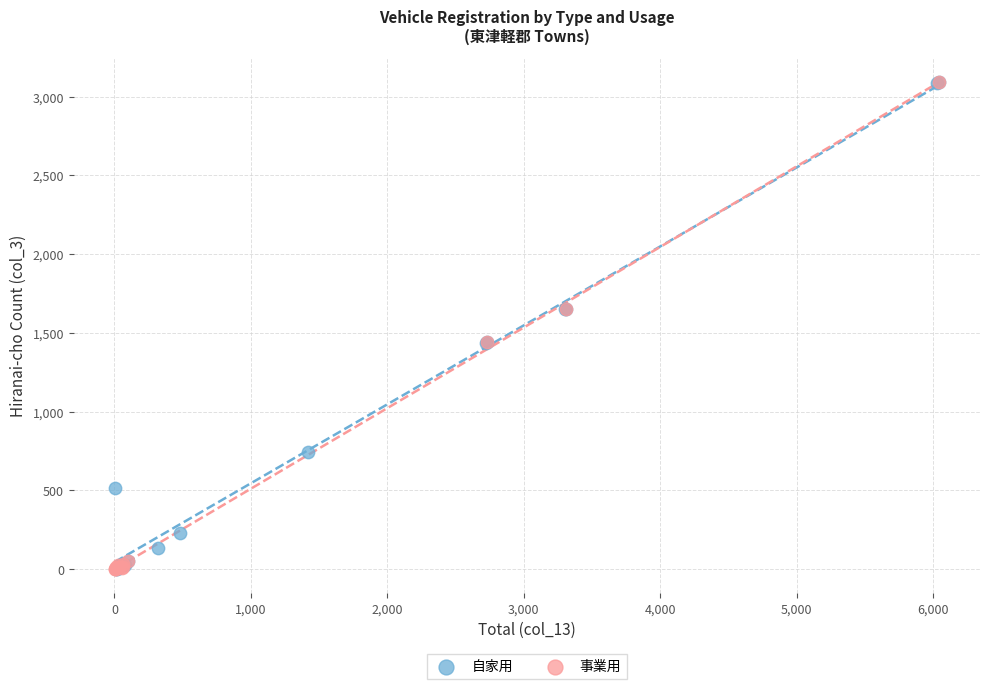

What are all the series names shown in the legend?

自家用, 事業用